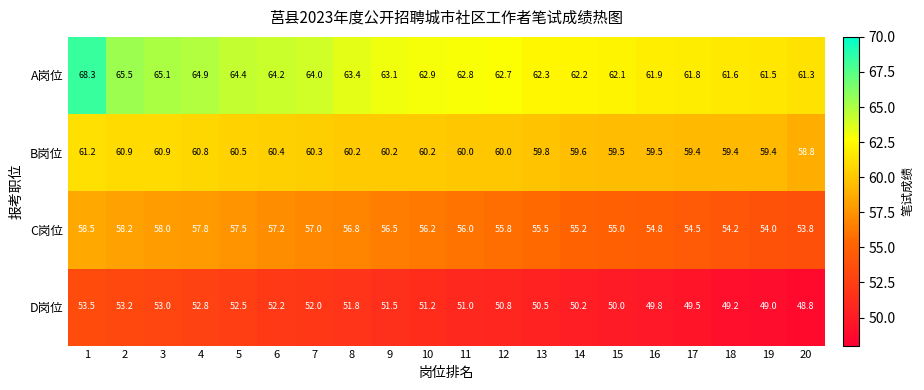

What is the greatest value displayed?

68.3